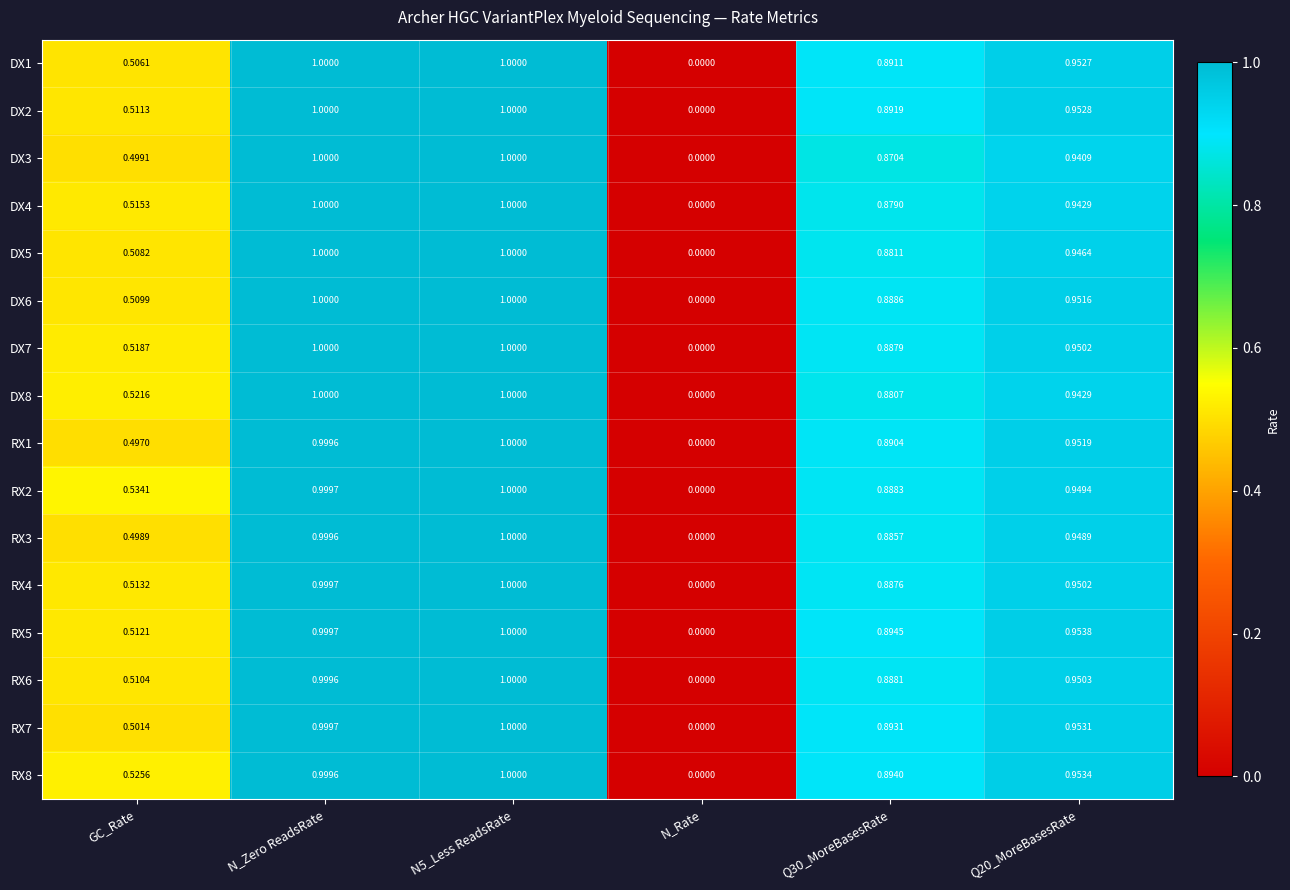

Which series has the largest total across all categories?

RX8